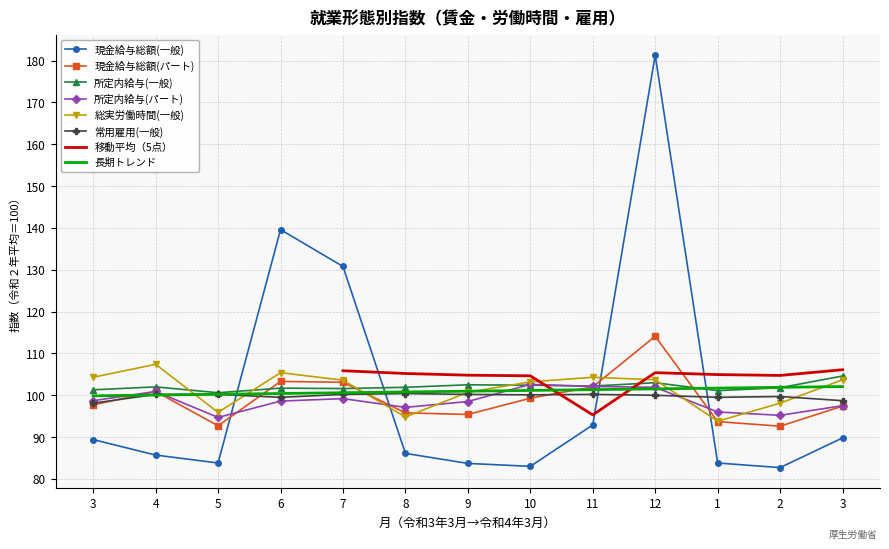

At which category is the sum across all series the highest?

12